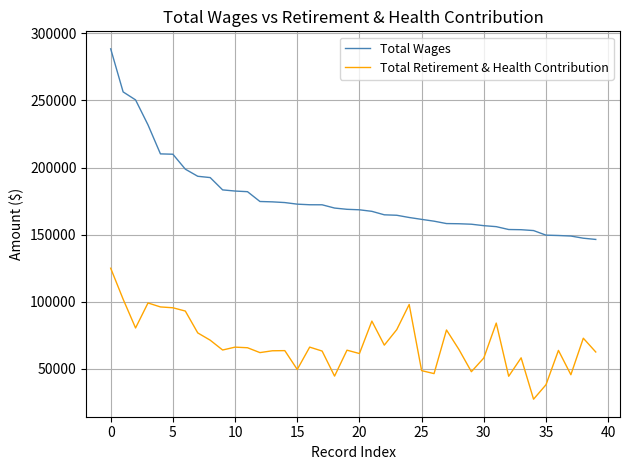

What is the difference between the second highest and minimum values in the Total Retirement & Health Contribution series?

74559